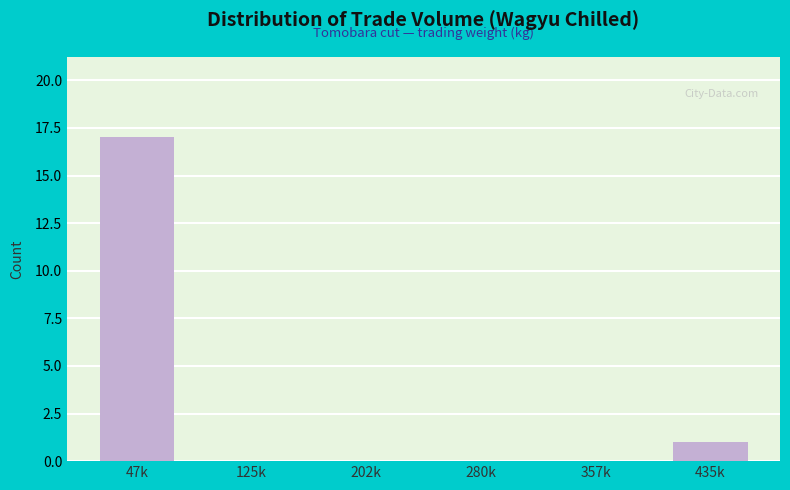

Reading left to right, what are all the values shown in this chart?

47k=17	125k=0	202k=0	280k=0	357k=0	435k=1